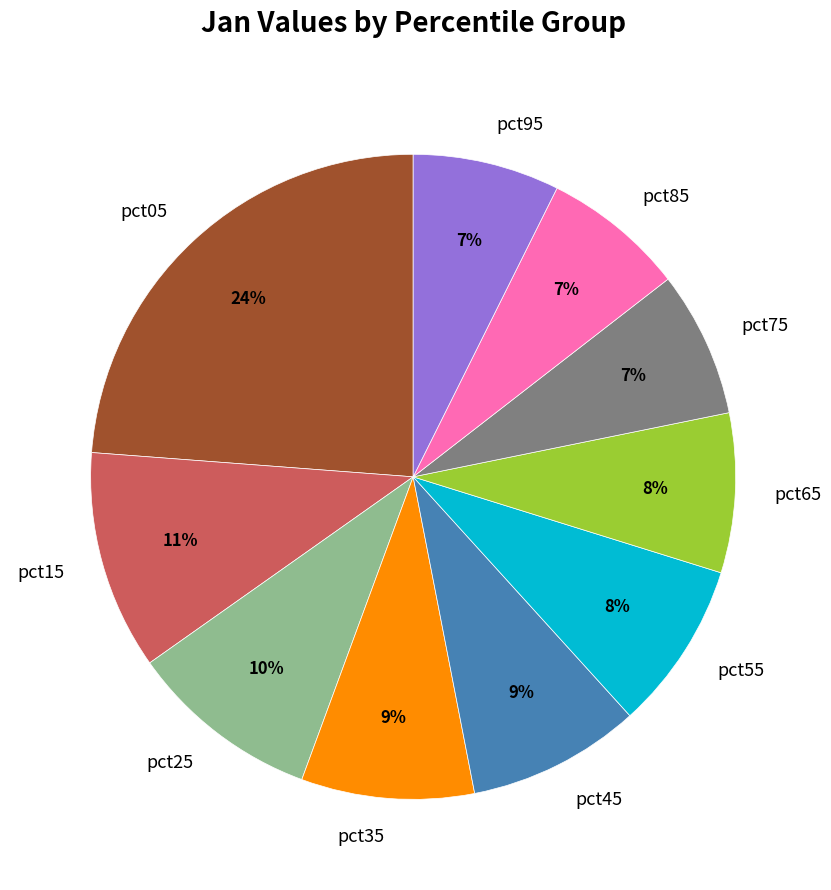

Which has a higher value, pct15 or pct45?

pct15